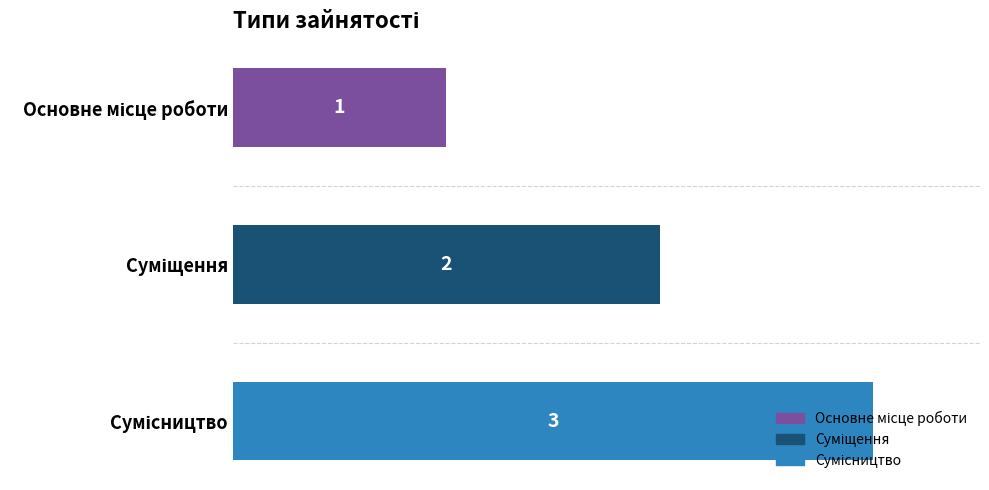

What is the greatest value displayed?

3